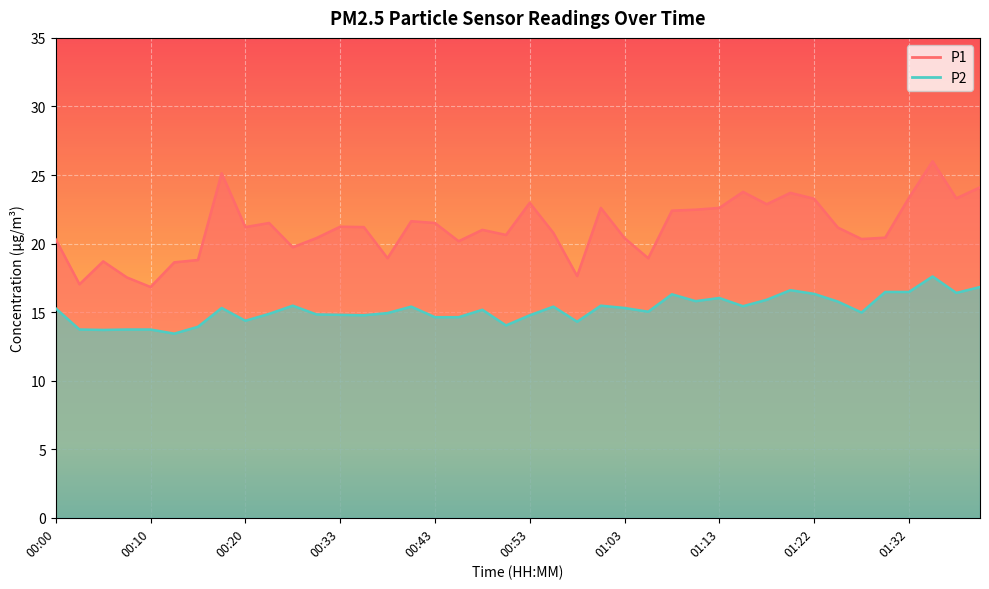

Reading left to right, list all the values displayed in this chart.

P1: 20.3	17.0	18.7	17.5	16.8	18.6	18.8	25.1	21.2	21.5	19.7	20.4	21.2	21.2	18.9	21.6	21.5	20.2	21.0	20.6	23.0	20.8	17.6	22.6	20.4	18.9	22.4	22.5	22.6	23.8	22.9	23.7	23.3	21.2	20.3	20.4	23.3	26.0	23.3	24.1
P2: 15.3	13.7	13.7	13.7	13.7	13.4	13.9	15.3	14.4	14.9	15.5	14.8	14.8	14.8	14.9	15.4	14.6	14.6	15.2	14.0	14.8	15.4	14.3	15.5	15.3	15.0	16.3	15.8	16.0	15.4	15.9	16.6	16.3	15.8	15.0	16.5	16.5	17.6	16.4	16.8